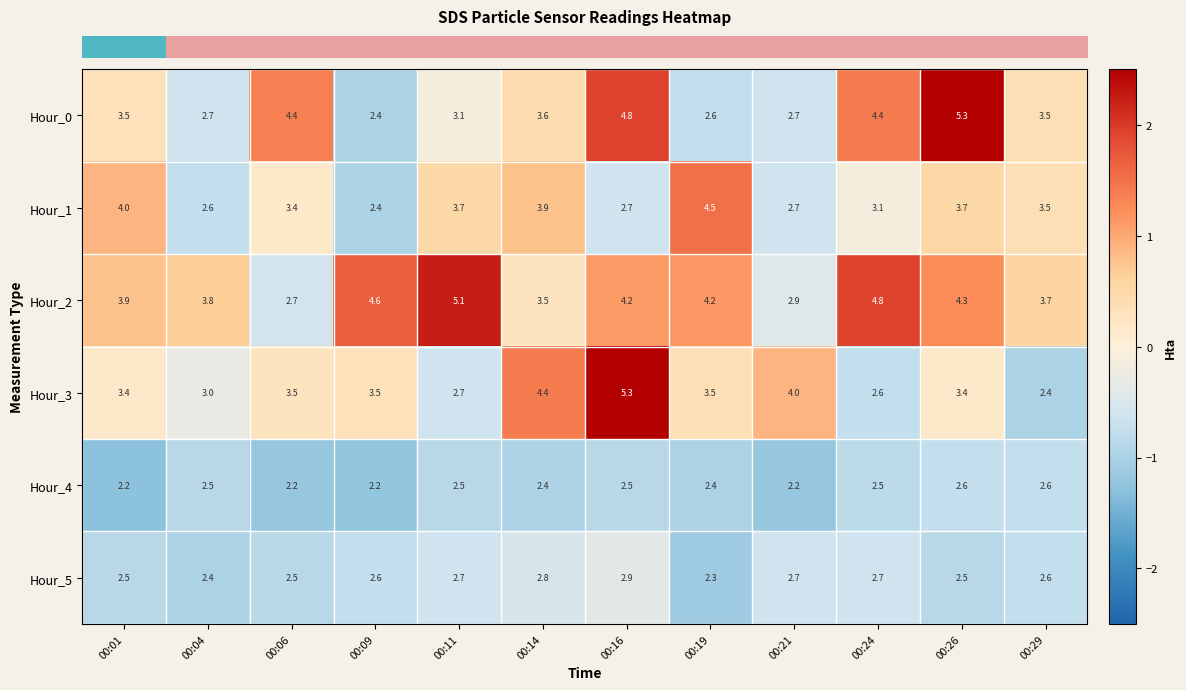

How many categories are shown in the chart?

12